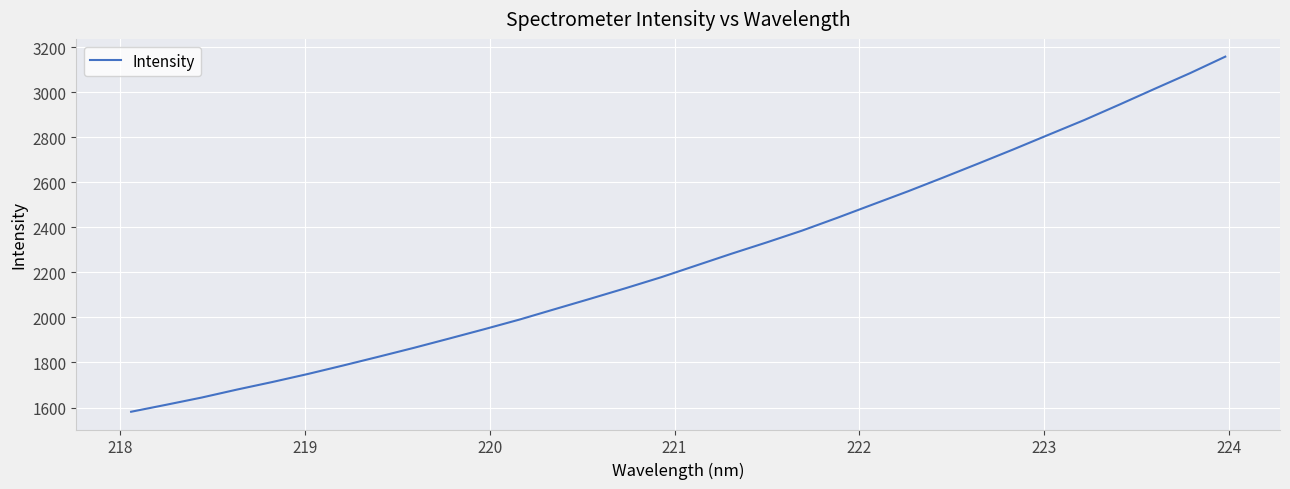

What is the difference between the maximum and minimum values?

1577.6